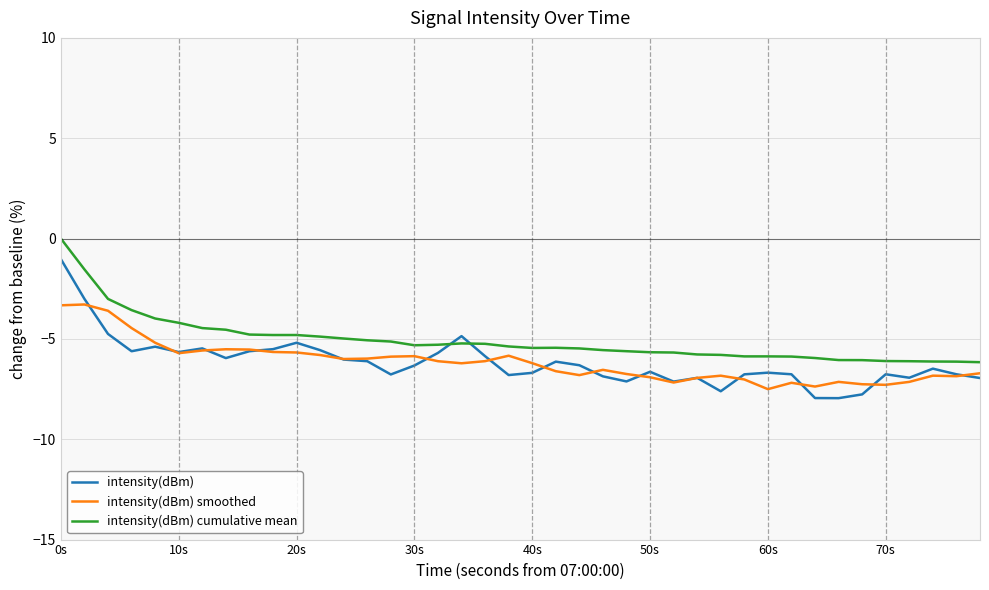

Which series has the largest total across all categories?

intensity(dBm) cumulative mean